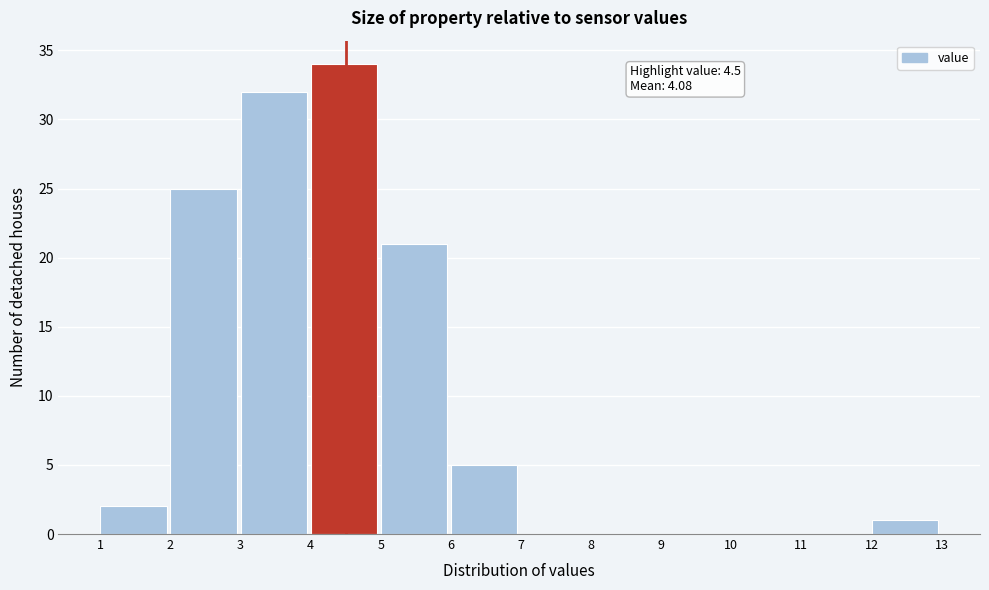

Over which range of the x-axis is the bar tallest?

4 to 5